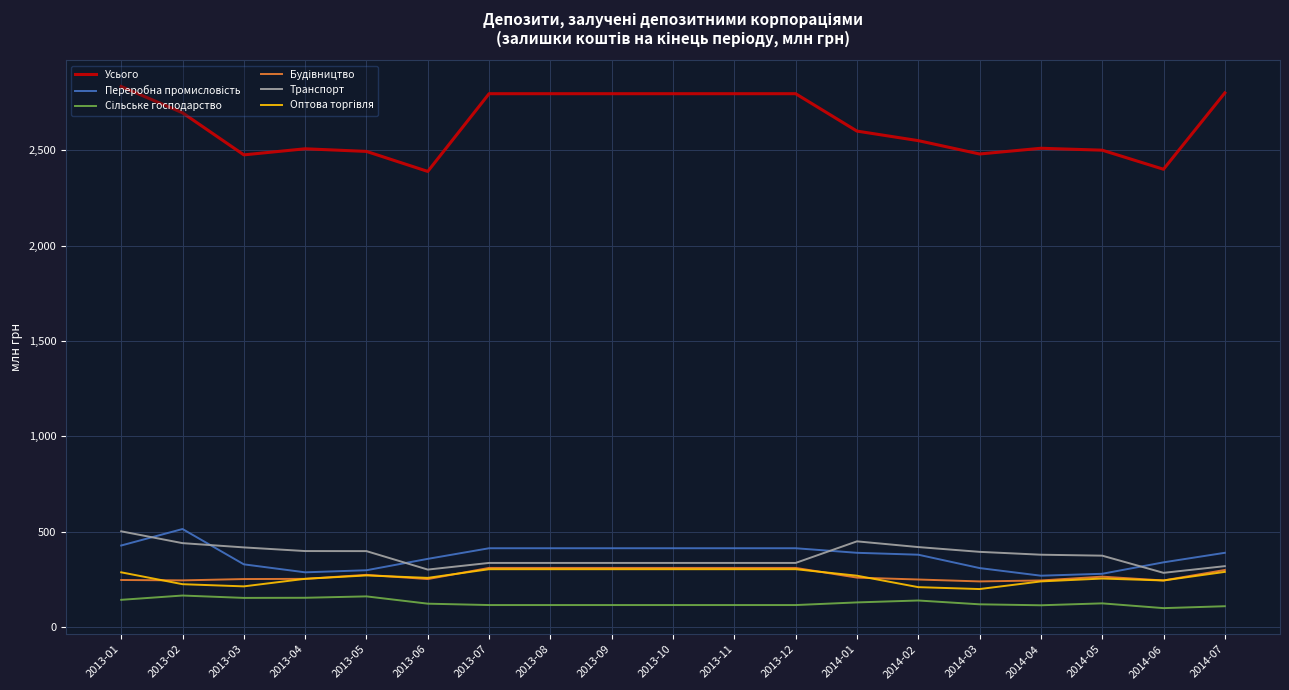

The value of Транспорт at 2013-02 is 702.6. True or false?

False